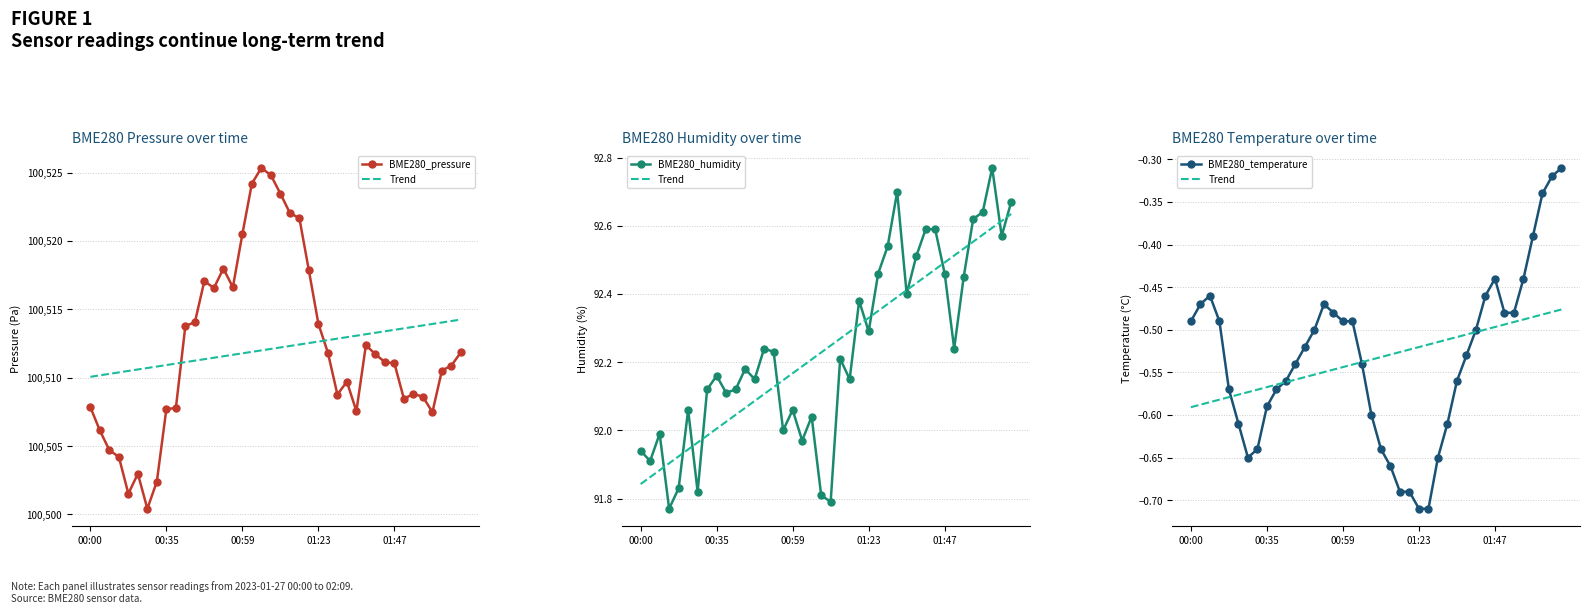

What is the value of the BME280_pressure point at the 13th from the left?

100517.1